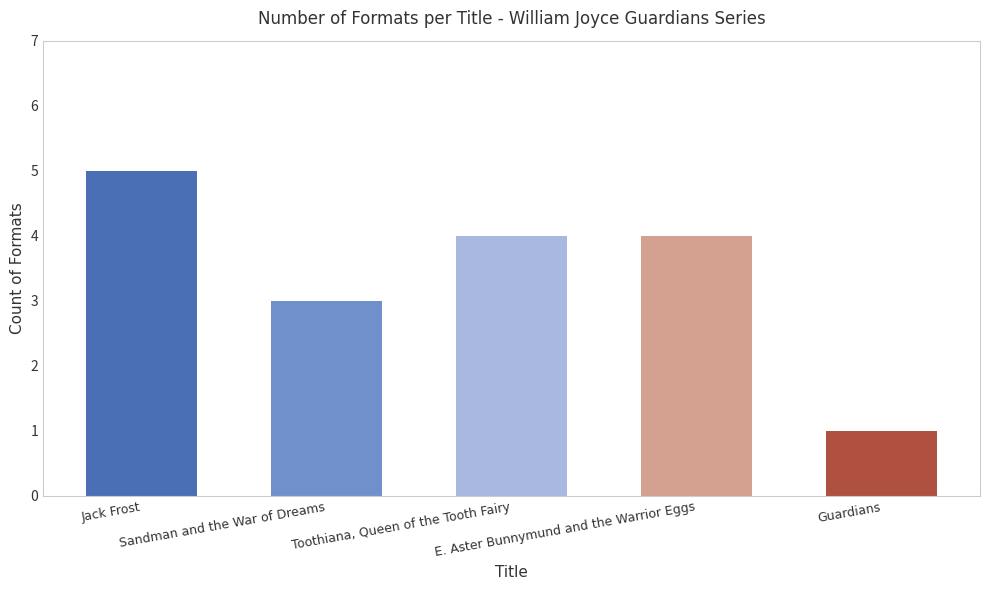

What is the label of the 2nd bar from the left?

Sandman and the War of Dreams